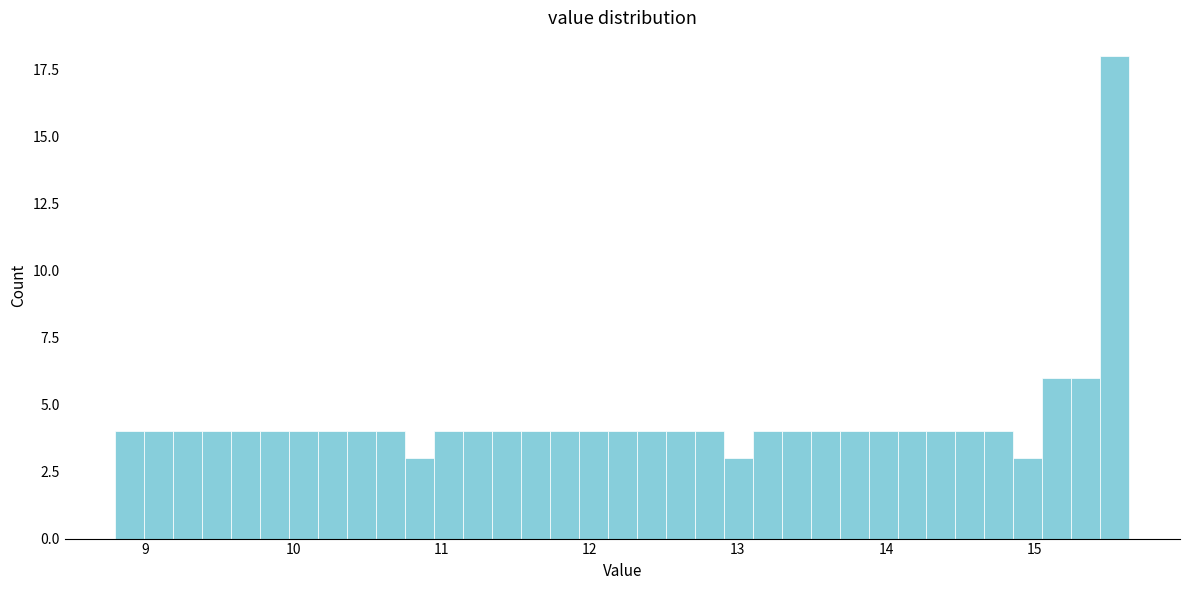

Read against the x-axis, roughly where is the centre of the tallest bar?

15.5